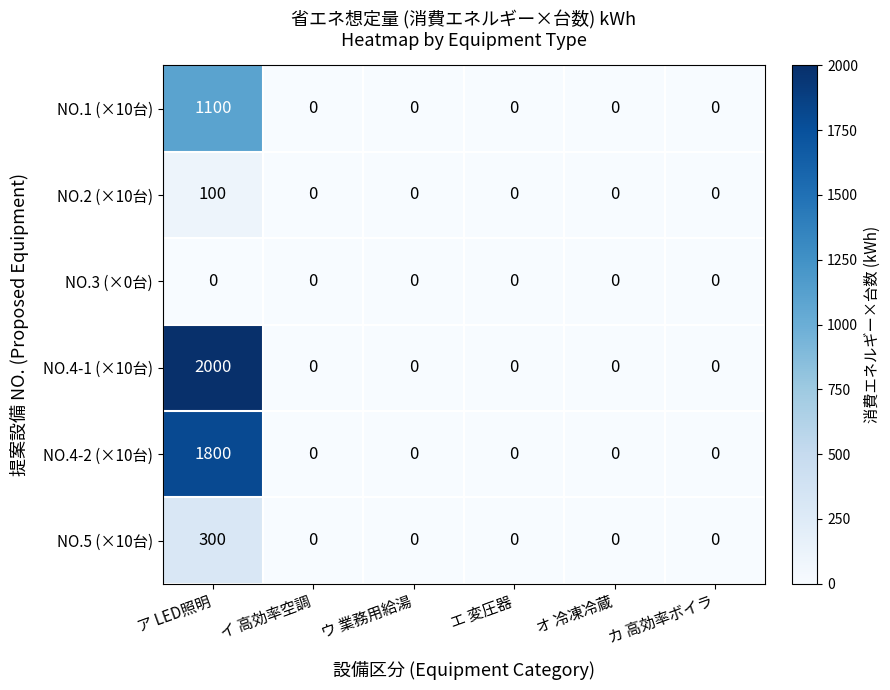

What value does the NO.4-1 (×10台) series have at ア LED照明?

2000